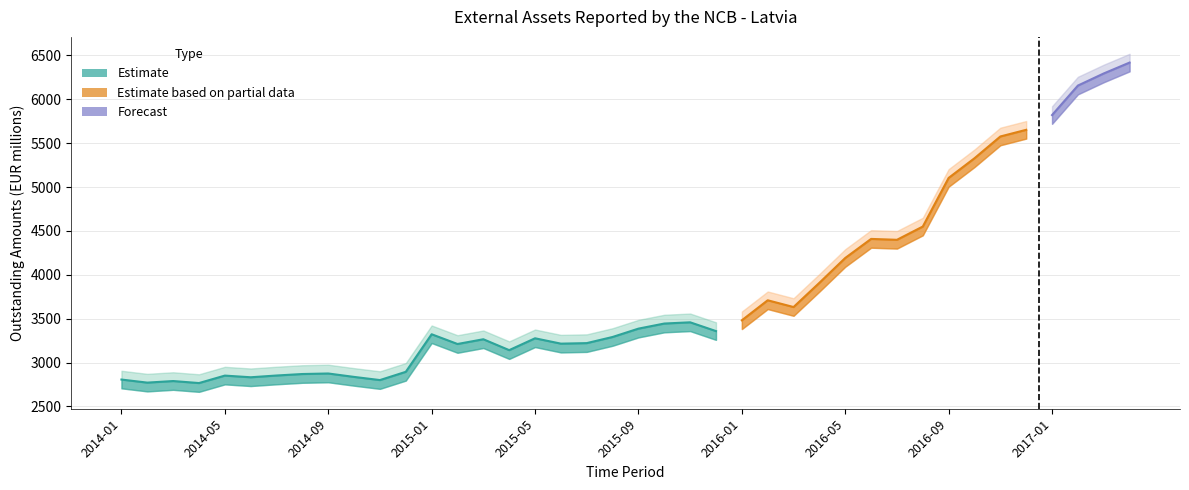

Reading left to right, list all the values displayed in this chart.

2014-01=2807	2014-02=2772	2014-03=2790	2014-04=2767	2014-05=2852	2014-06=2833	2014-07=2853	2014-08=2870	2014-09=2876	2014-10=2837	2014-11=2801	2014-12=2895	2015-01=3323	2015-02=3212	2015-03=3266	2015-04=3142	2015-05=3277	2015-06=3216	2015-07=3222	2015-08=3292	2015-09=3387	2015-10=3445	2015-11=3459	2015-12=3359	2016-01=3482	2016-02=3710	2016-03=3633	2016-04=3909	2016-05=4192	2016-06=4409	2016-07=4399	2016-08=4550	2016-09=5104	2016-10=5328	2016-11=5576	2016-12=5652	2017-01=5820	2017-02=6156	2017-03=6294	2017-04=6418